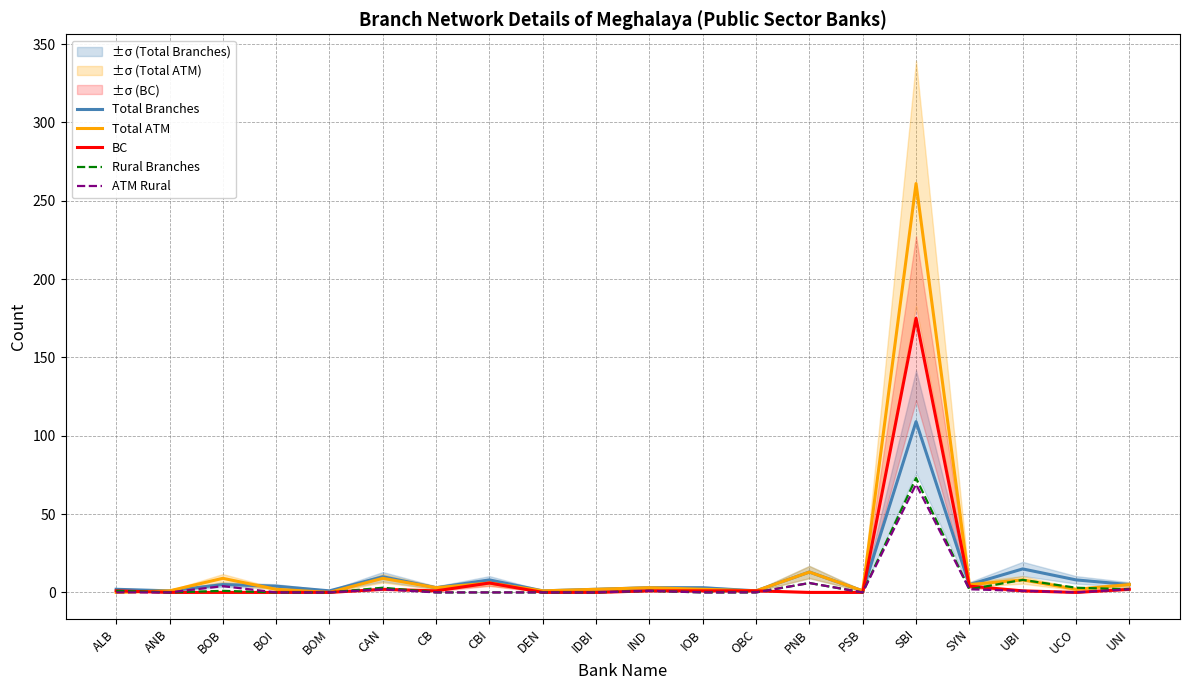

At which label is Rural Branches closest to 36?

UBI